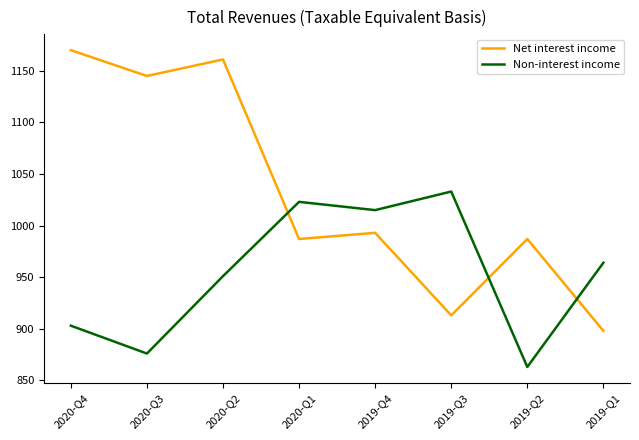

Which series has the largest range (max minus min)?

Net interest income